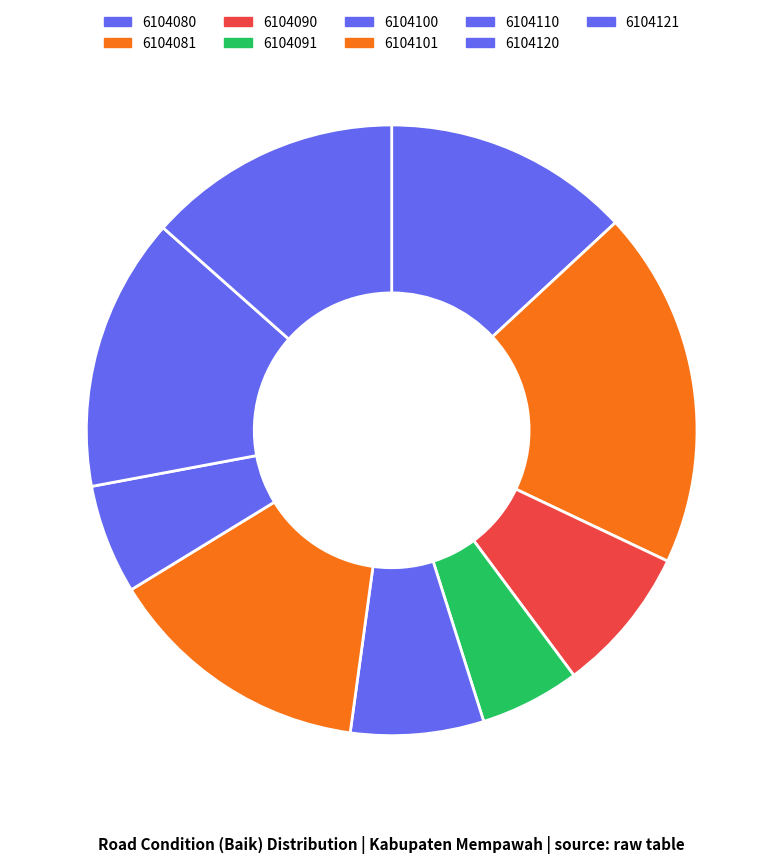

What is the largest slice in the pie chart?

6104081